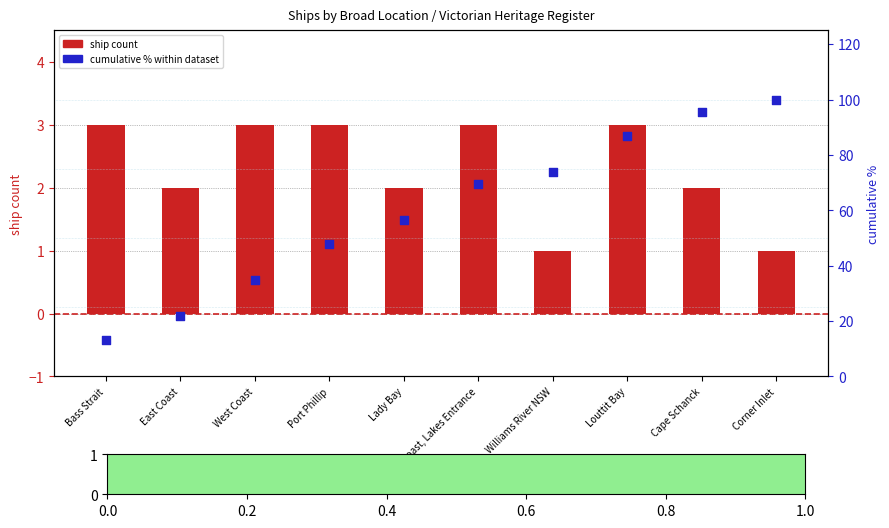

Which series reaches the minimum Y coordinate?

ship count